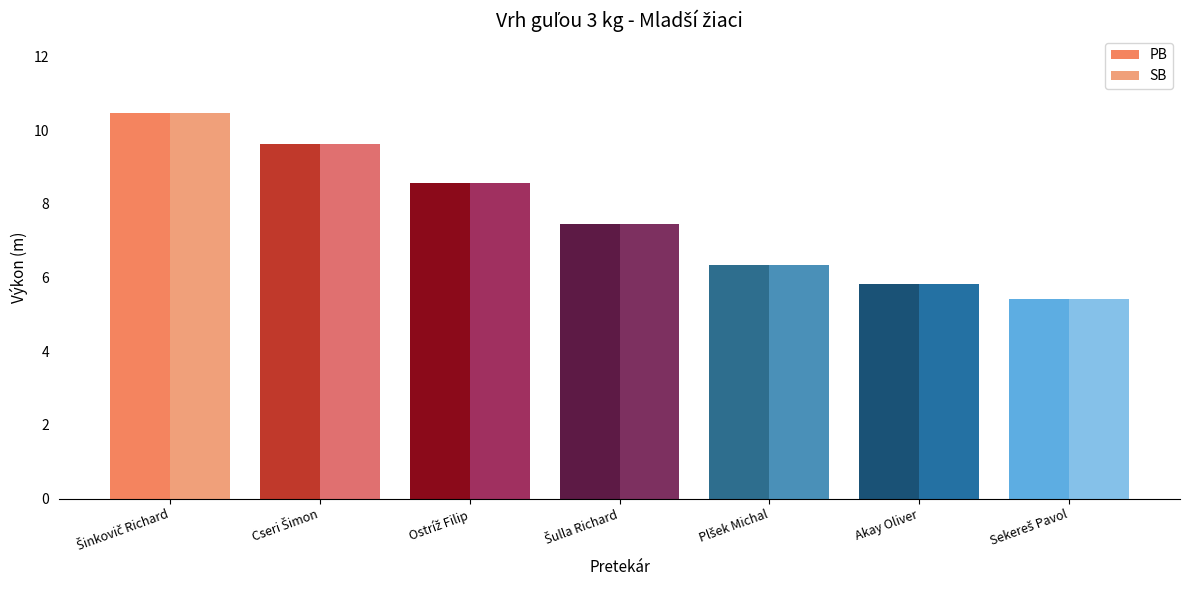

How many distinct data groups are displayed?

2